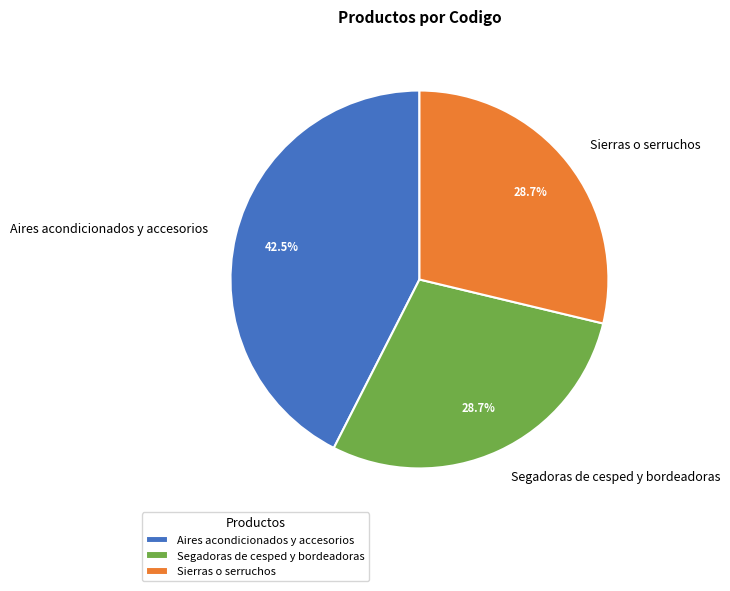

Do Aires acondicionados y accesorios and Sierras o serruchos together represent more than half of the pie?

Yes